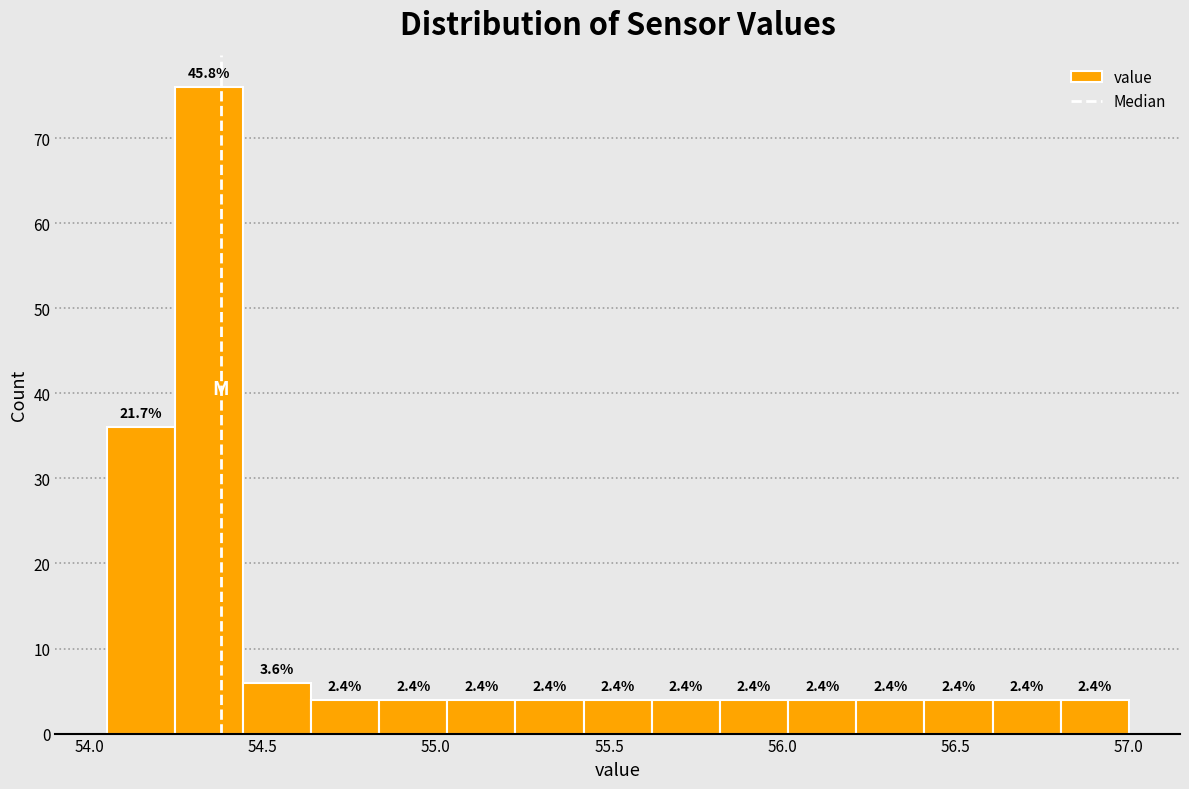

Read against the x-axis, roughly where is the centre of the tallest bar?

54.35